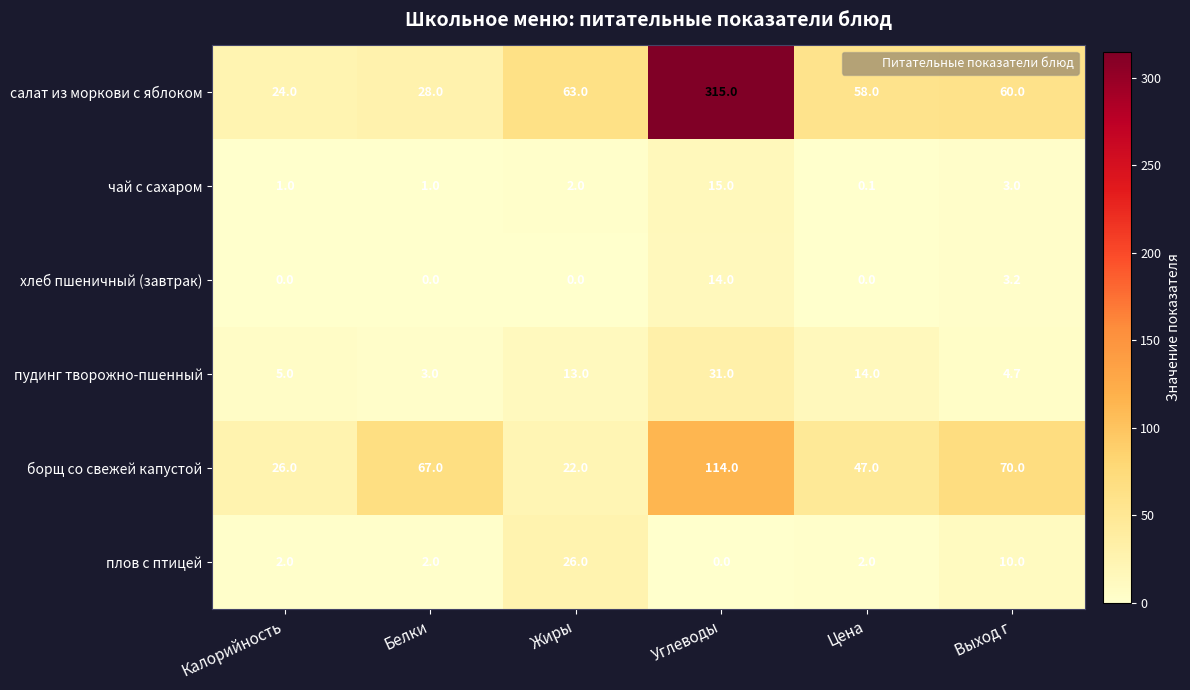

What is the total value across all series at Цена?

121.1